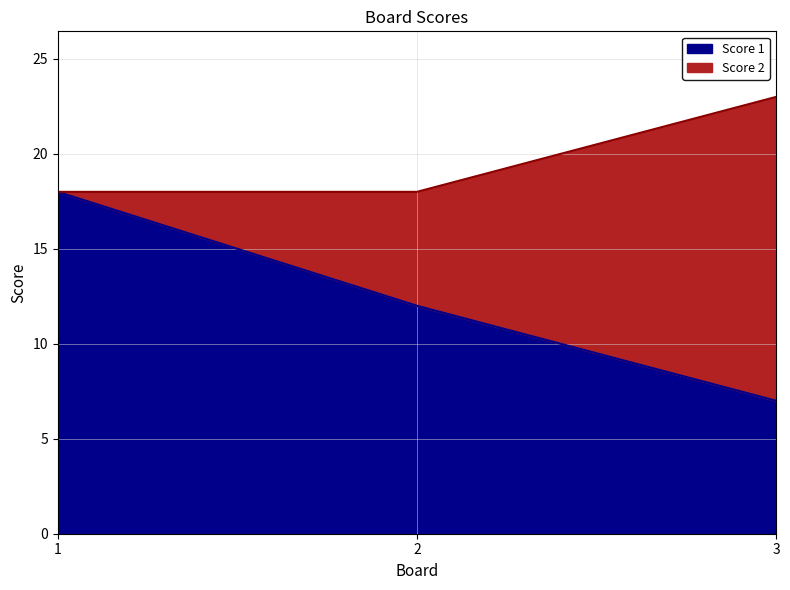

List the labels in order of value, largest first.

1, 2, 3